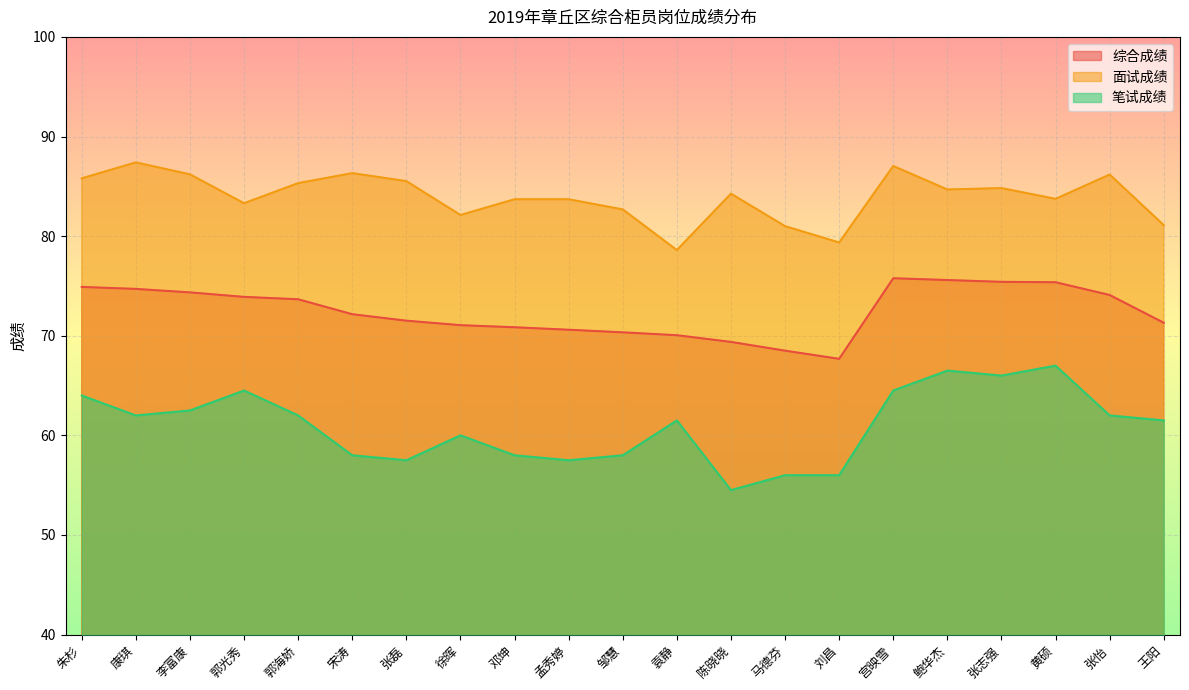

True or false: 面试成绩 and 综合成绩 intersect in this chart.

False